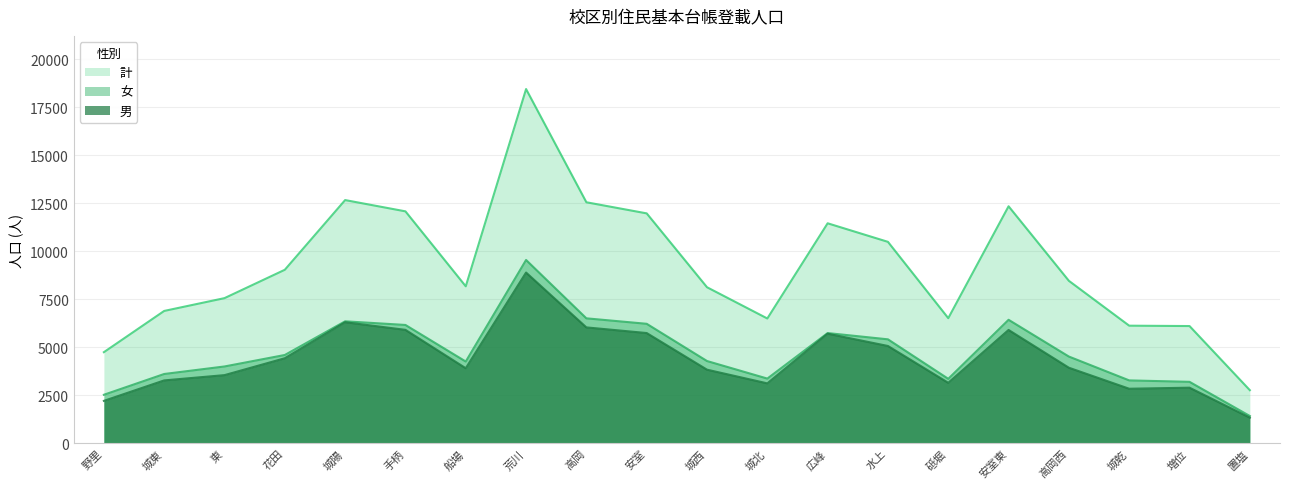

What is the value of the 男 point at the 9th from the left?

6045